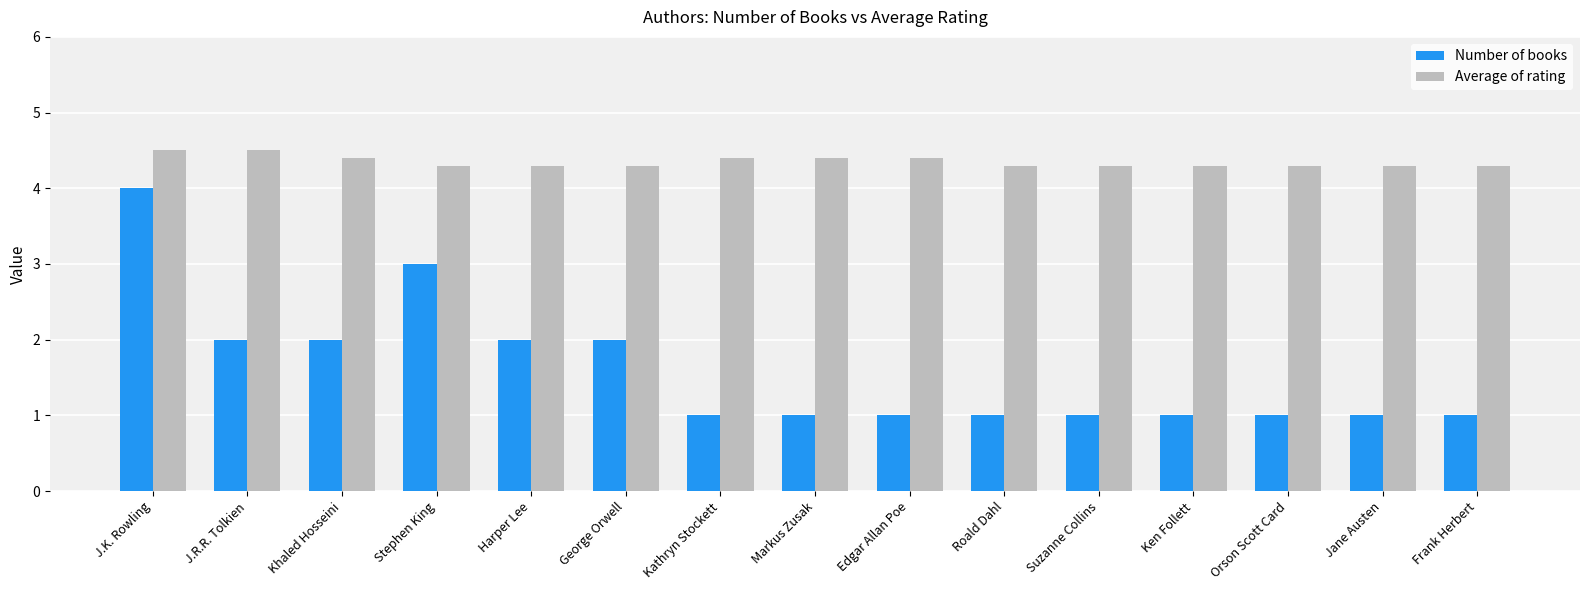

What is the label of the 9th bar from the left?

Edgar Allan Poe